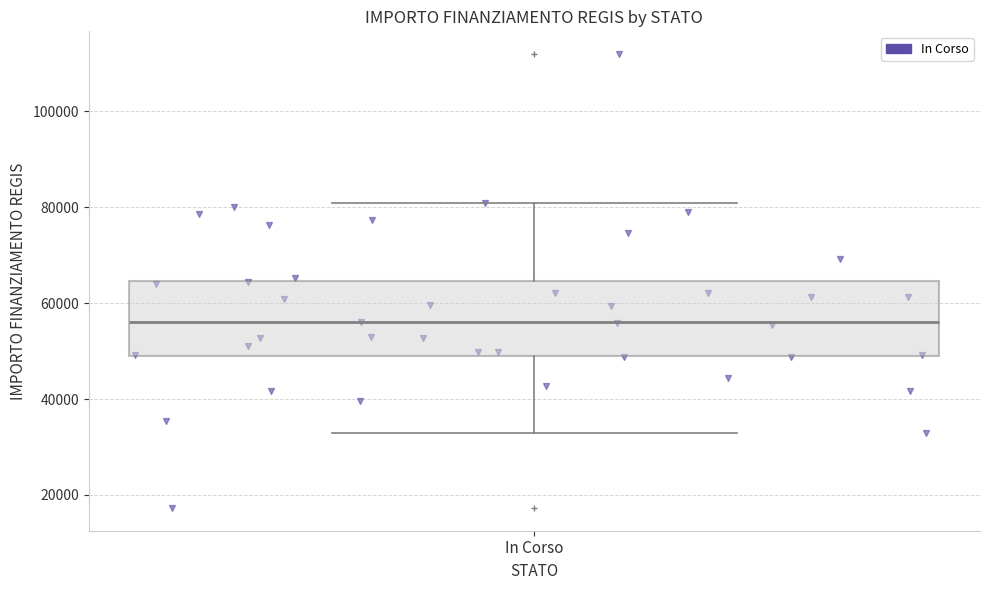

Where does the median line of the box for In Corso sit on the y-axis? The values are not printed on the chart, so give them approximately, as read against the axis.

56000